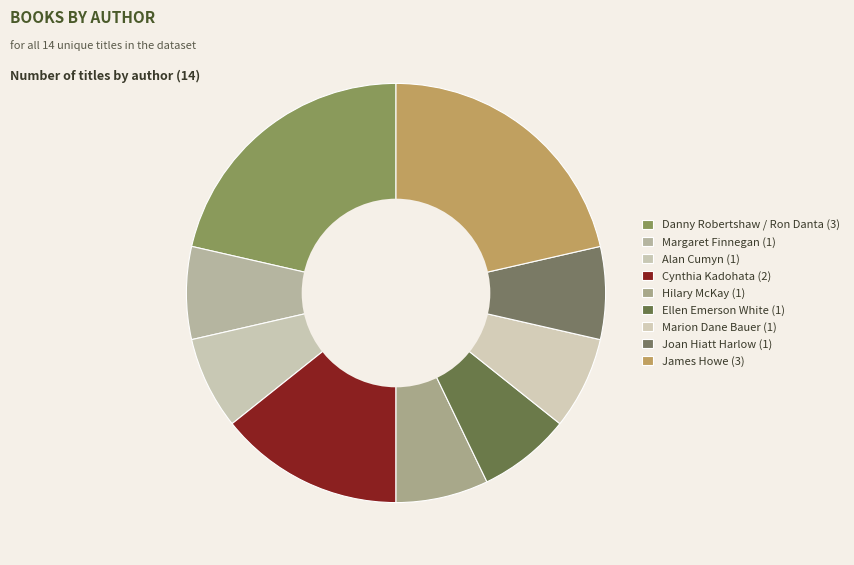

Approximately how many times larger is the value at James Howe compared to Cynthia Kadohata?

1.5